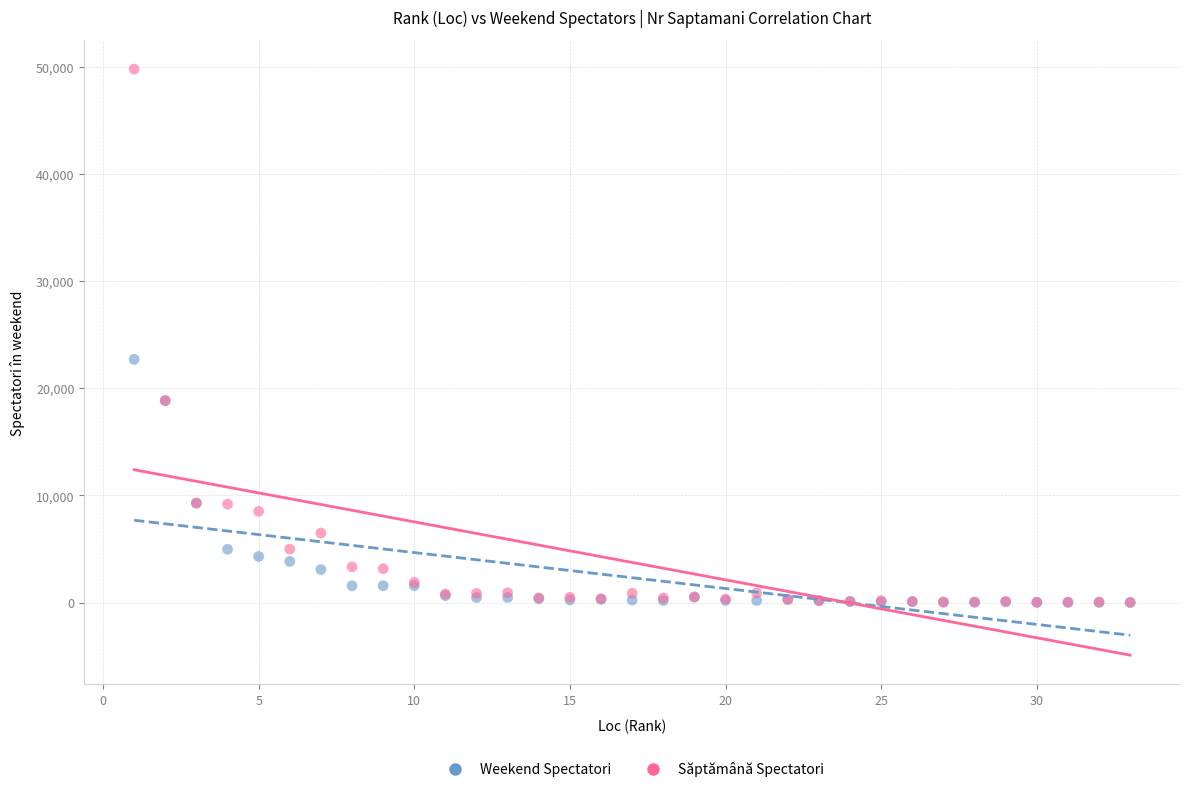

Across all series, what Y value is closest to 24895?

22696